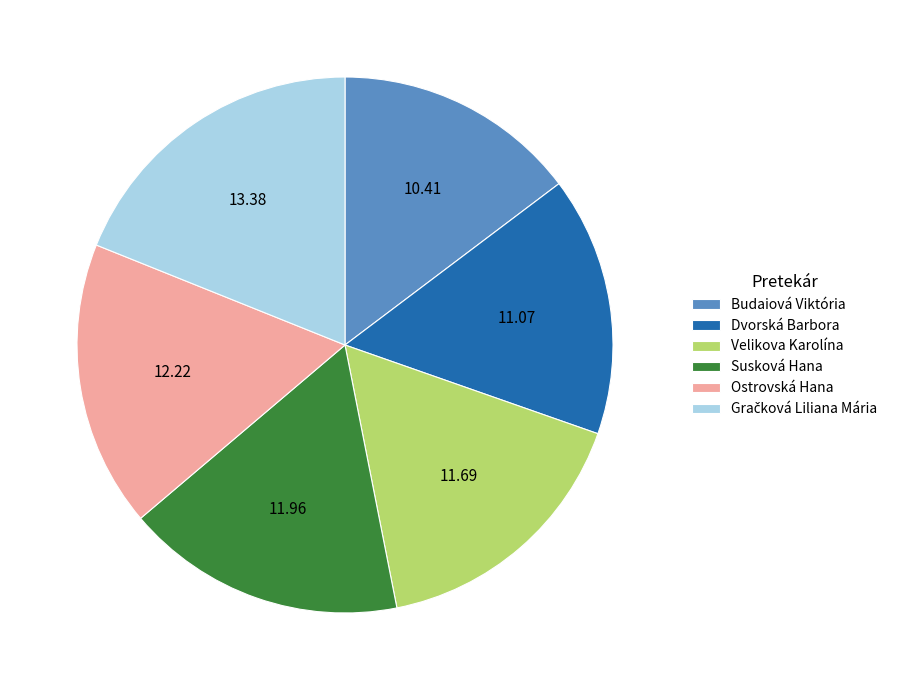

Is Dvorská Barbora the majority of the pie?

No